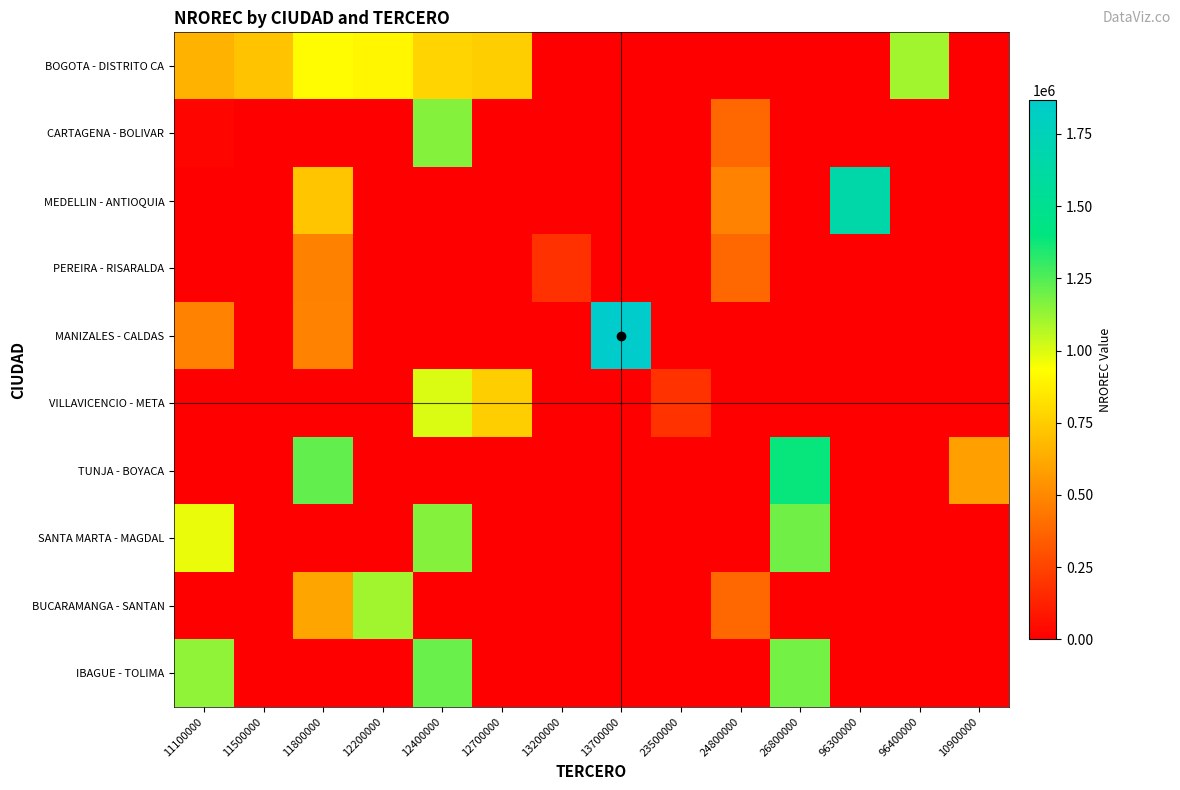

Which series has the largest total across all categories?

BOGOTA - DISTRITO CA